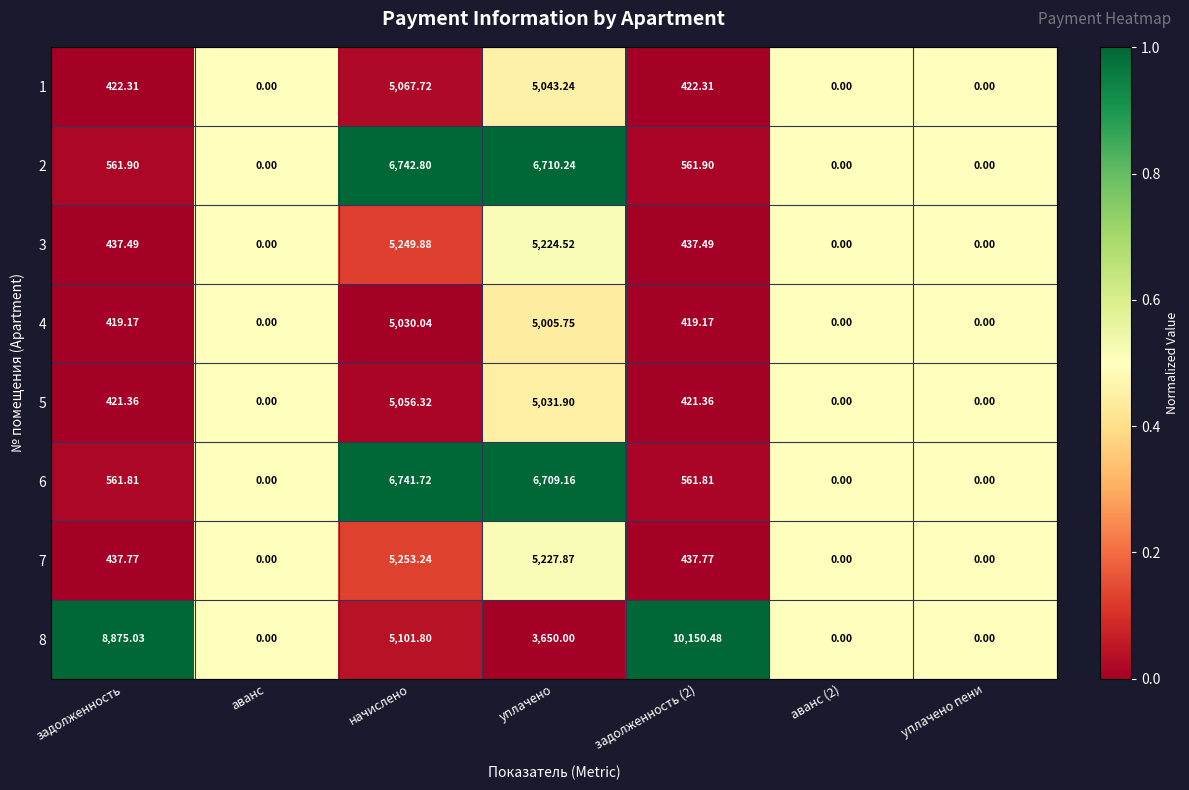

At which category is the sum across all series the highest?

начислено